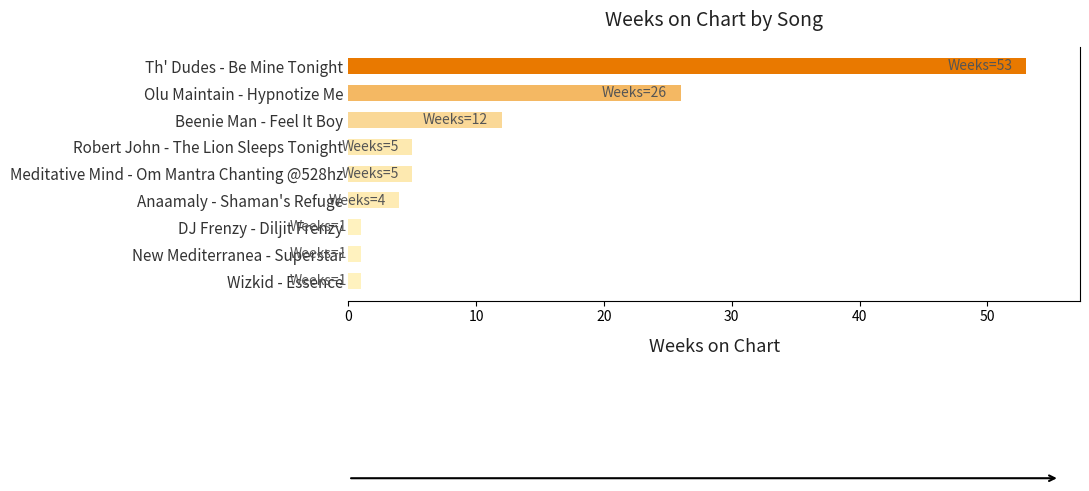

The value at Beenie Man - Feel It Boy is 12. True or false?

True